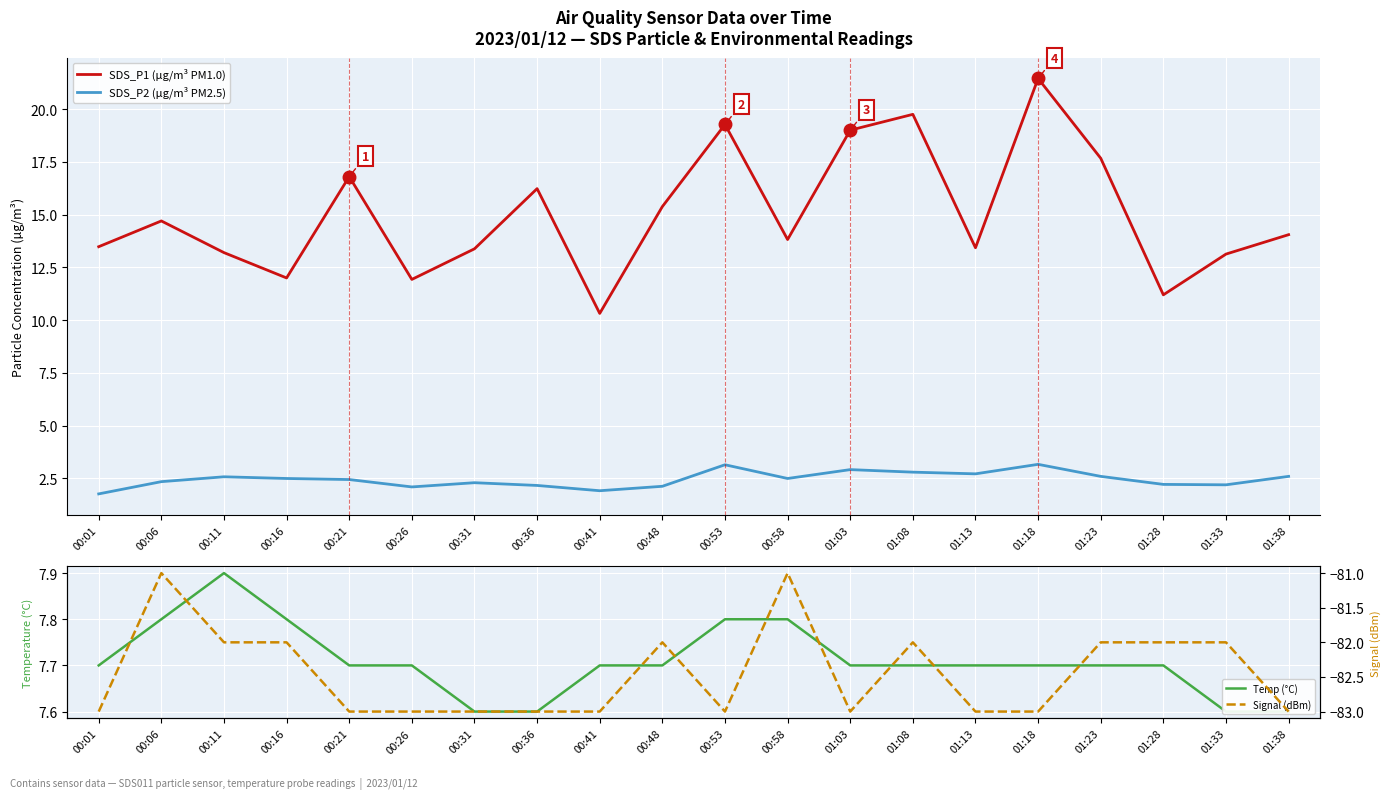

The value of SDS_P2 (µg/m³ PM2.5) at 01:03 is 1.9. True or false?

False